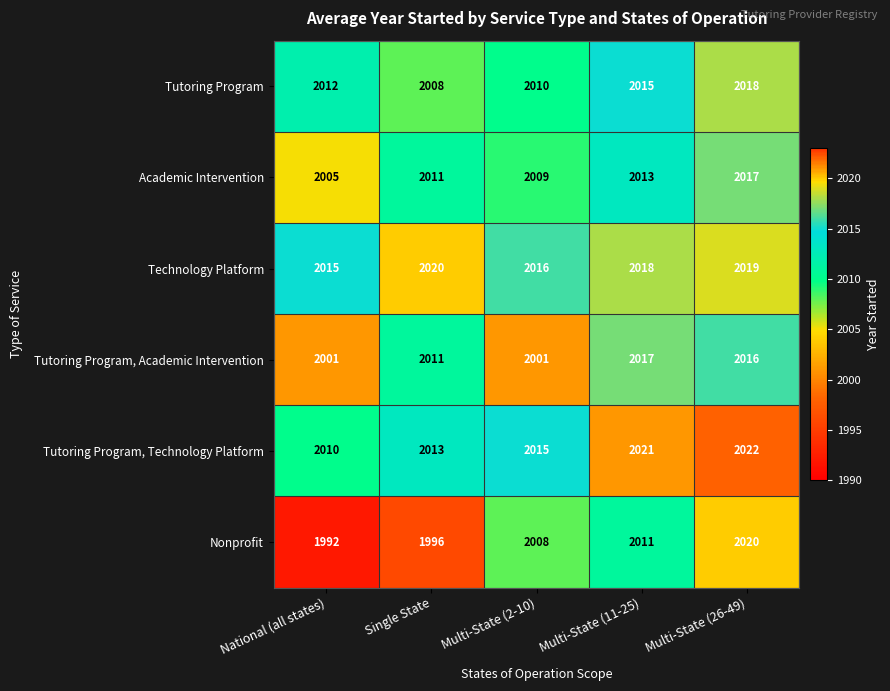

Which series has the largest total across all categories?

Technology Platform